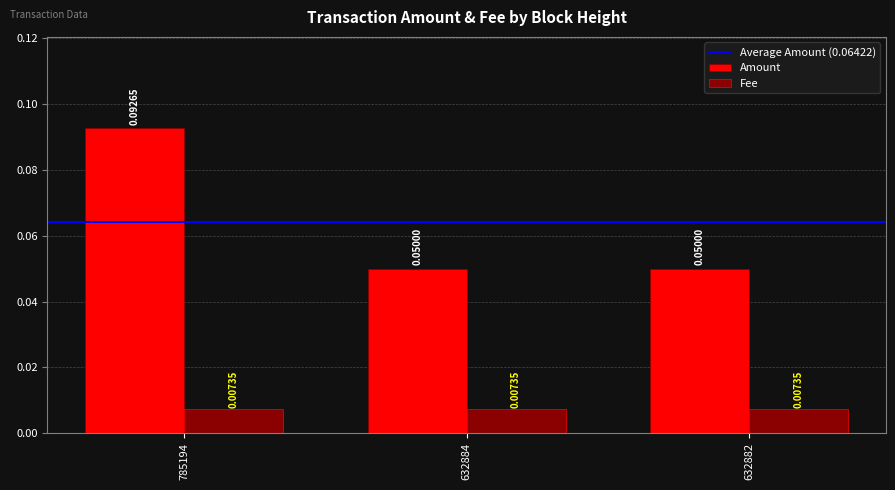

Rank the series at 632882 from lowest to highest value.

Fee, Amount